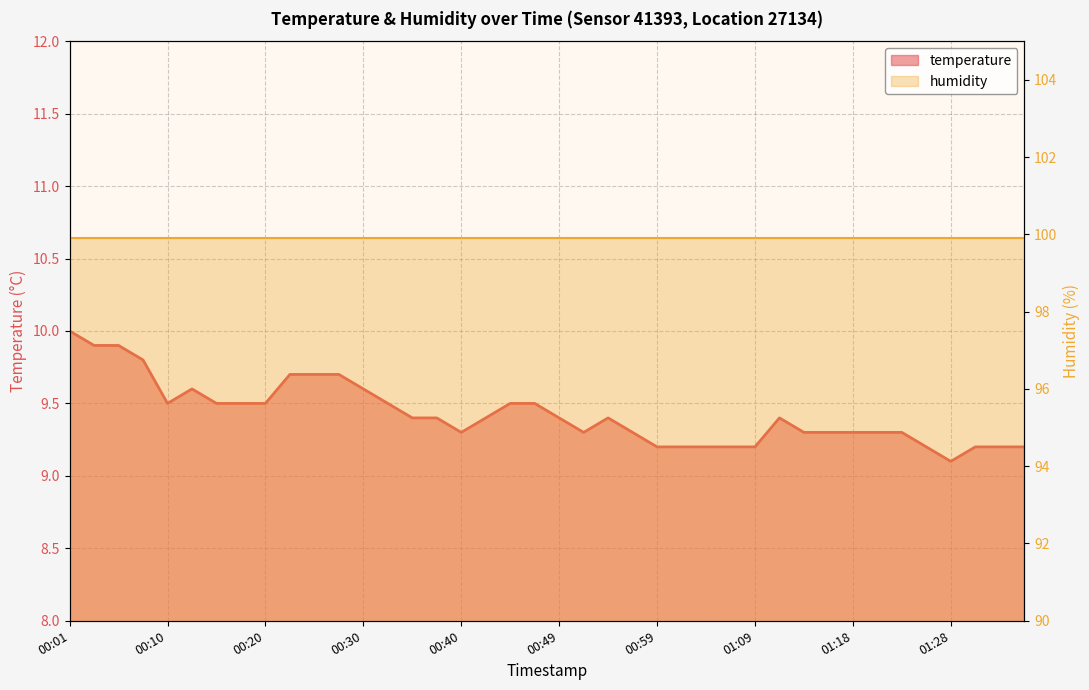

At which category does the chart reach its minimum across all series?

01:28